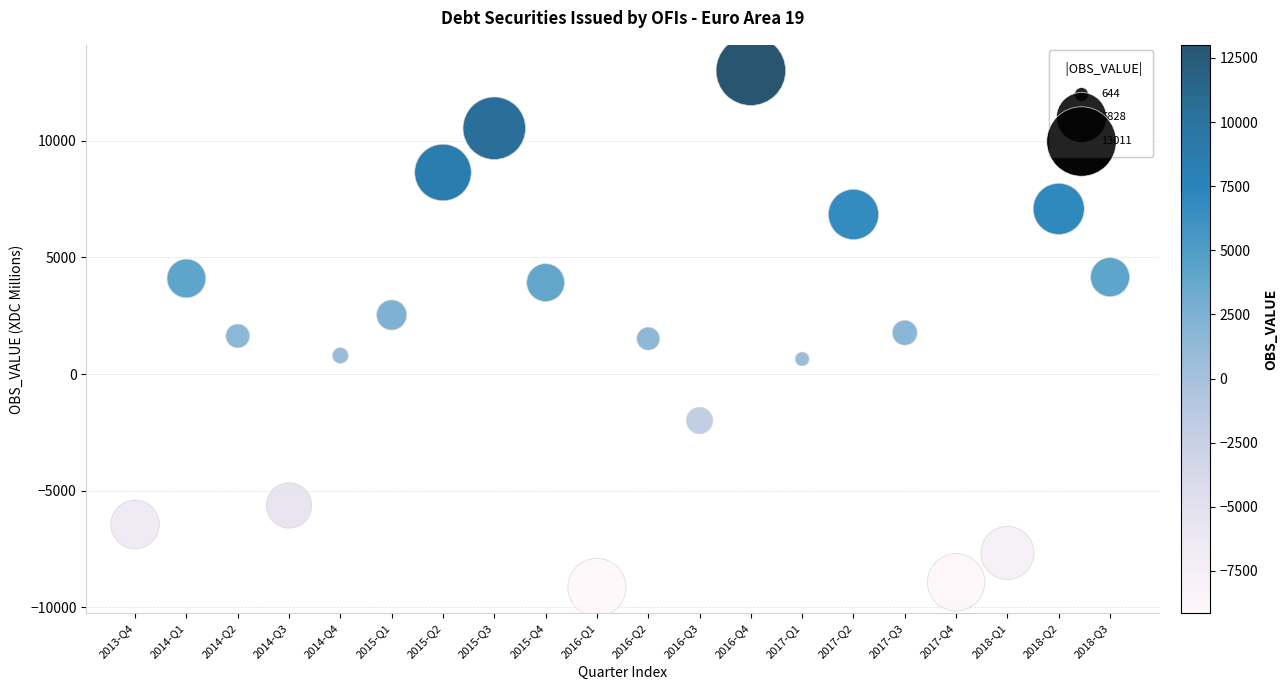

What is the range of Y values (max minus min)?

22164.3